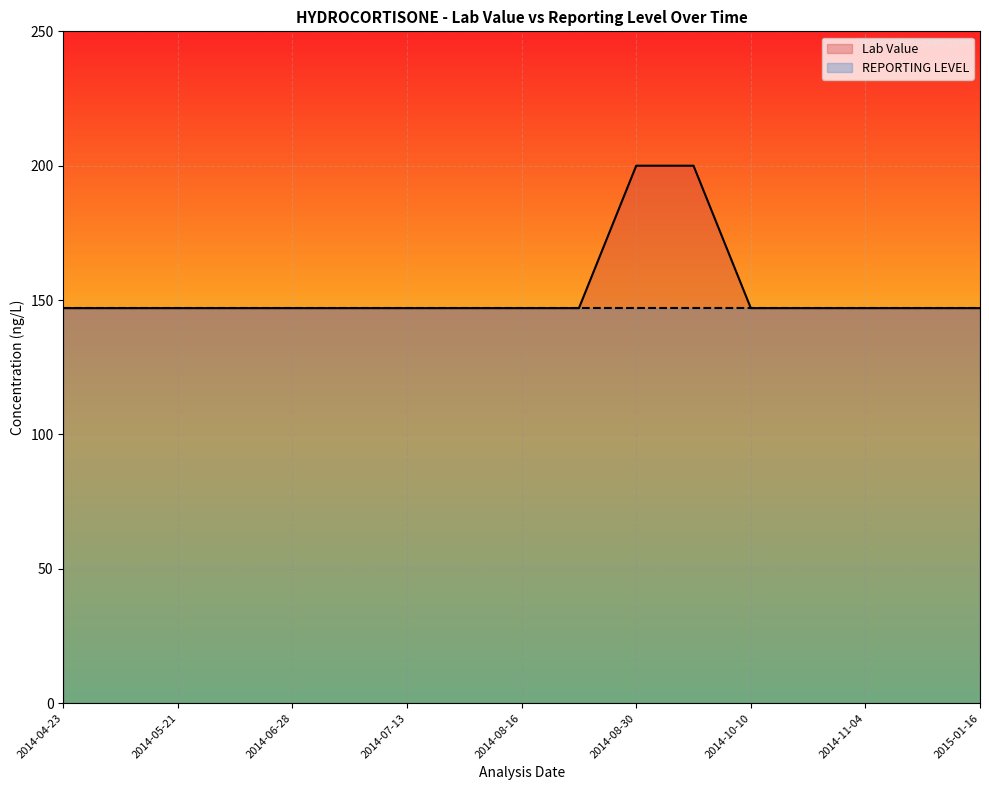

Where is the data nearest to the value 173?

2014-04-23